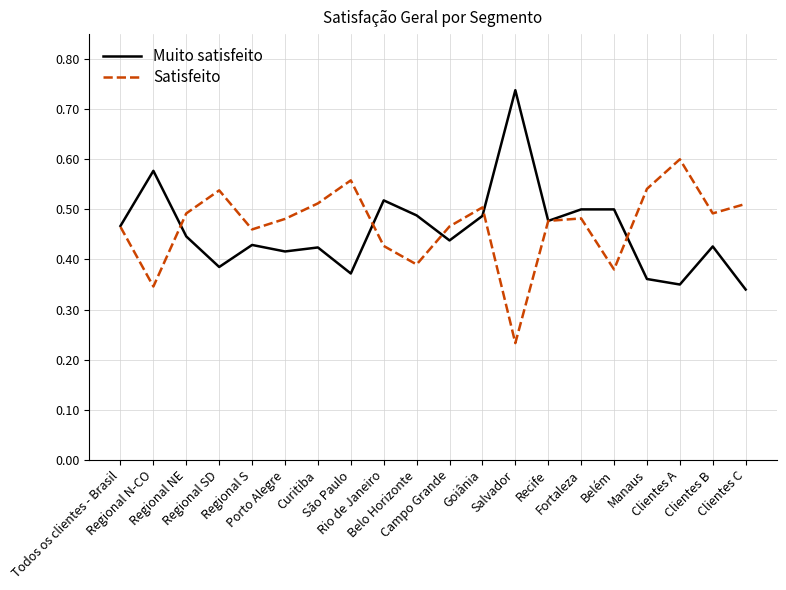

List the series in order of their peak value, lowest first.

Satisfeito, Muito satisfeito